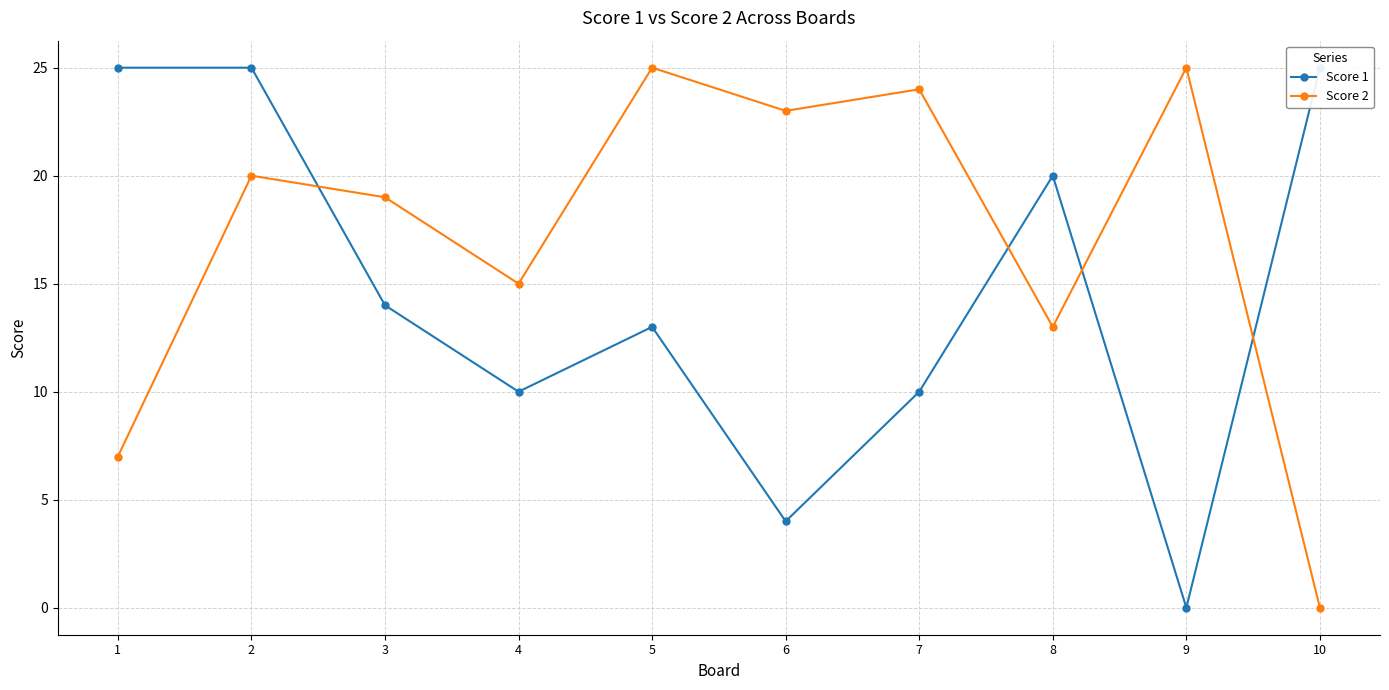

Where does the Score 1 series first go above 14?

1